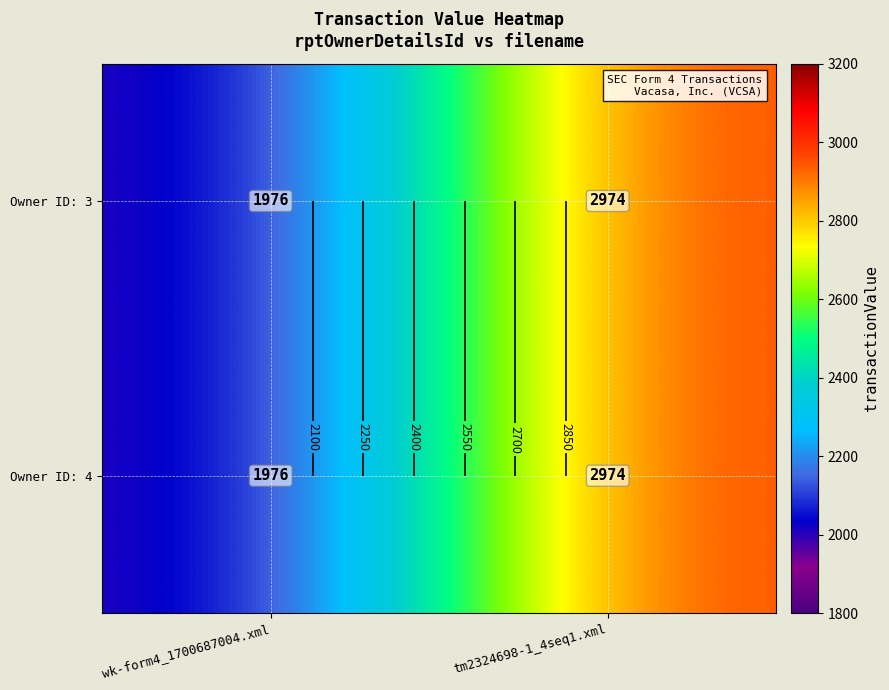

At which category does the chart reach its peak across all series?

tm2324698-1_4seq1.xml